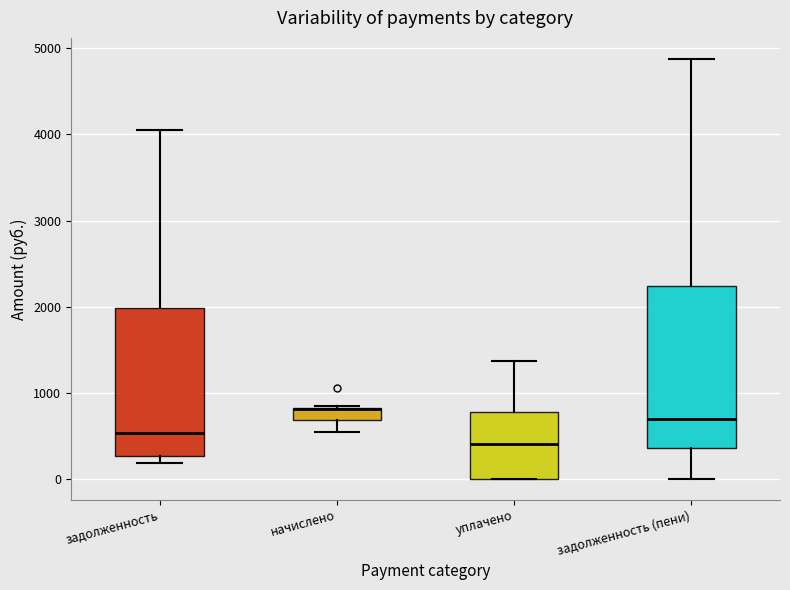

Comparing the boxes themselves (not the whiskers), which one is the tallest?

задолженность (пени)